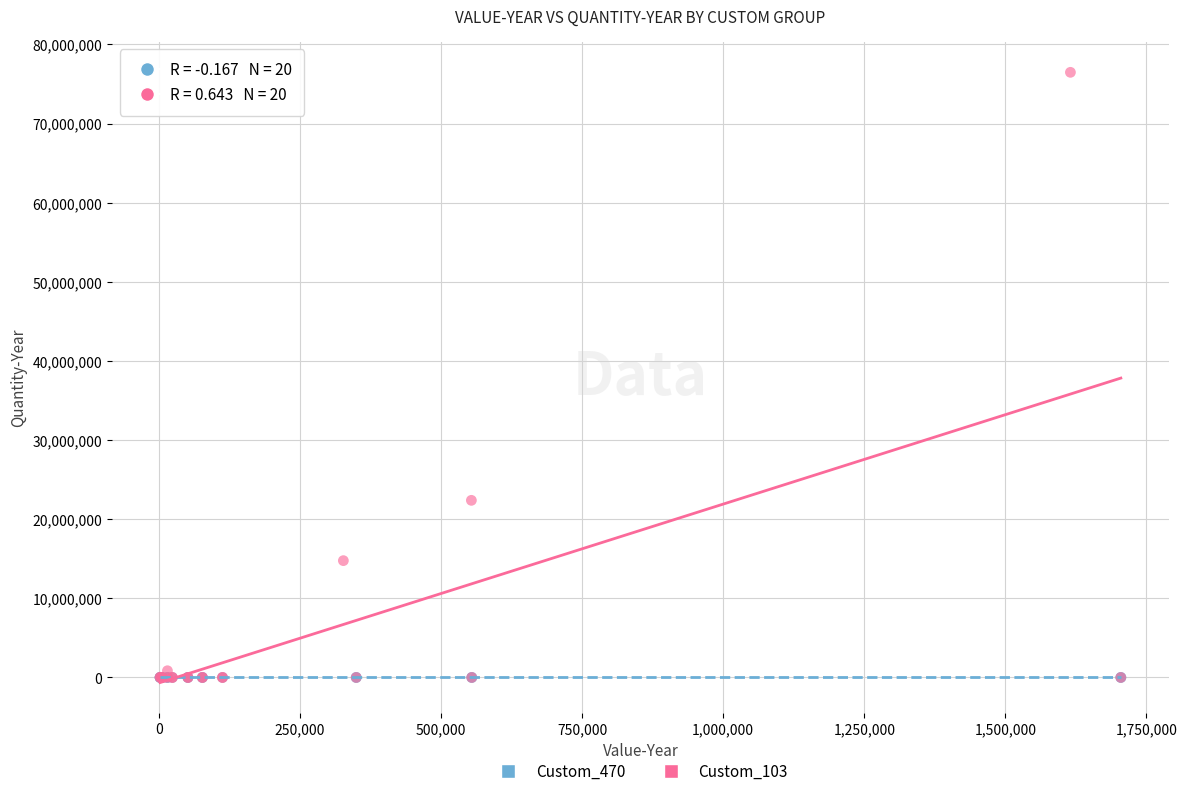

What are all the series names shown in the legend?

Custom_470, Custom_103